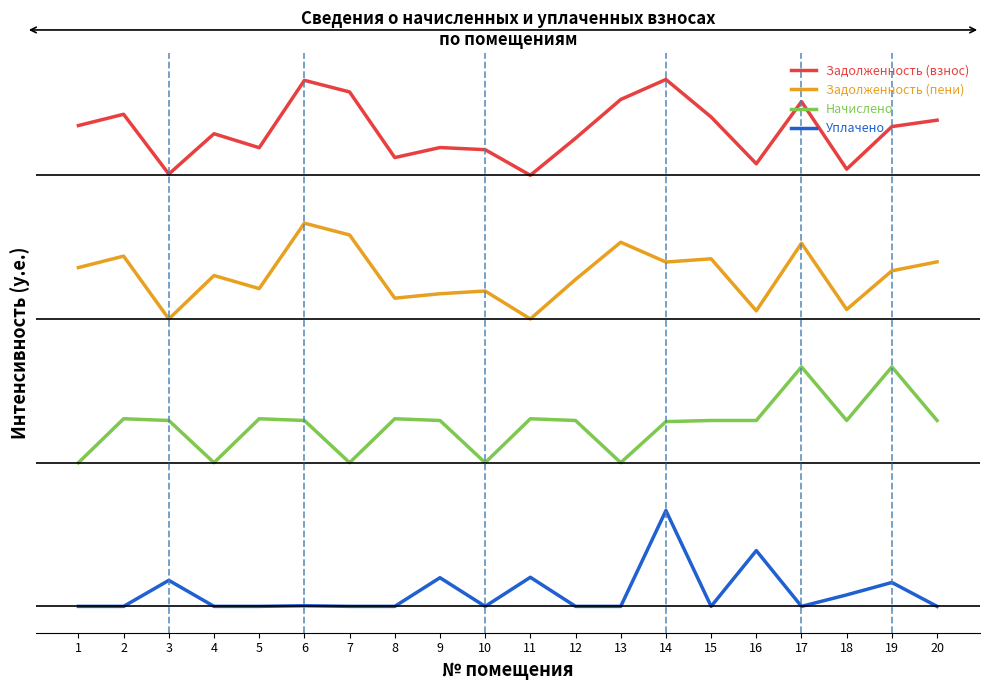

What is the difference between the maximum and minimum values in the Начислено series?

8000.0